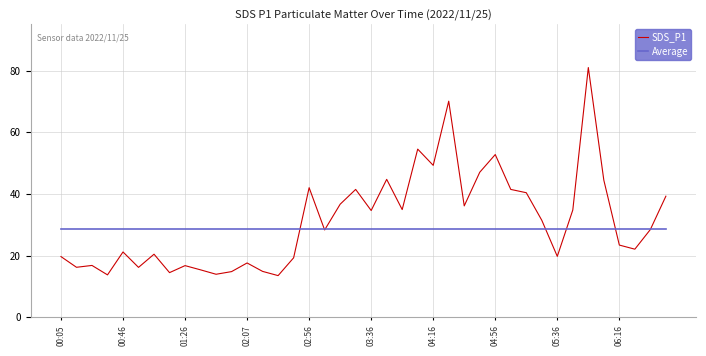

What is the lowest value of the Average series?

28.5